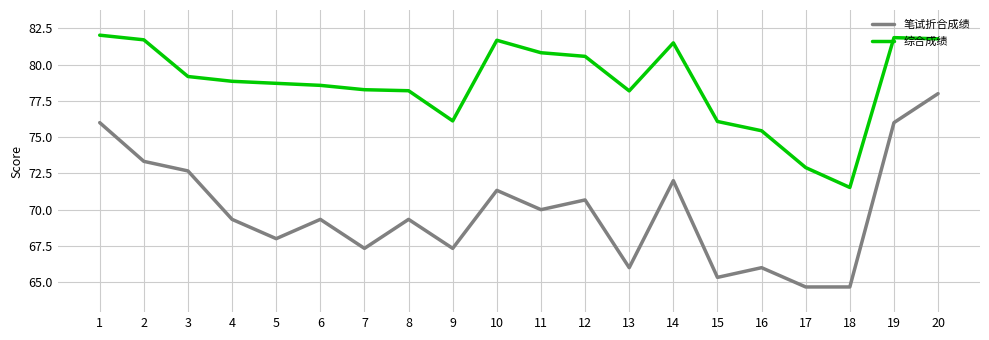

What is the sum of all 综合成绩 values?

1574.0